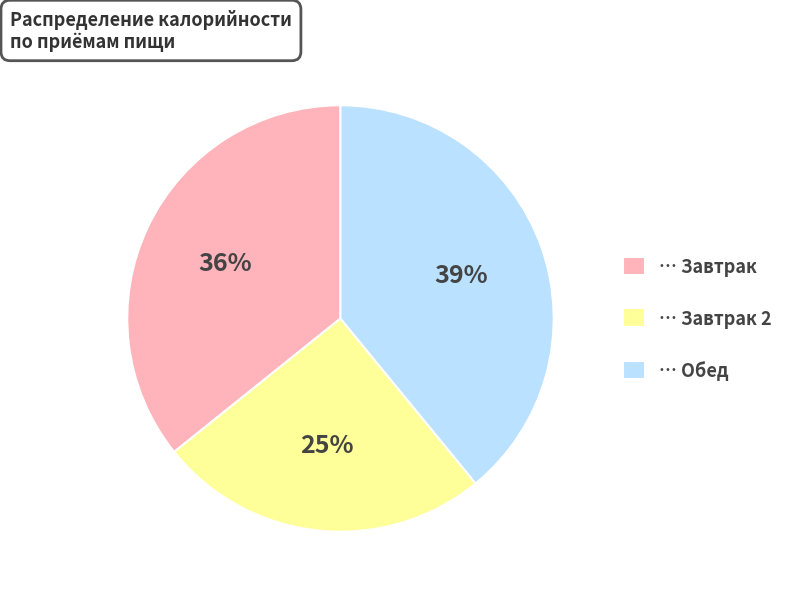

True or false: … Завтрак accounts for 42% of the total.

False